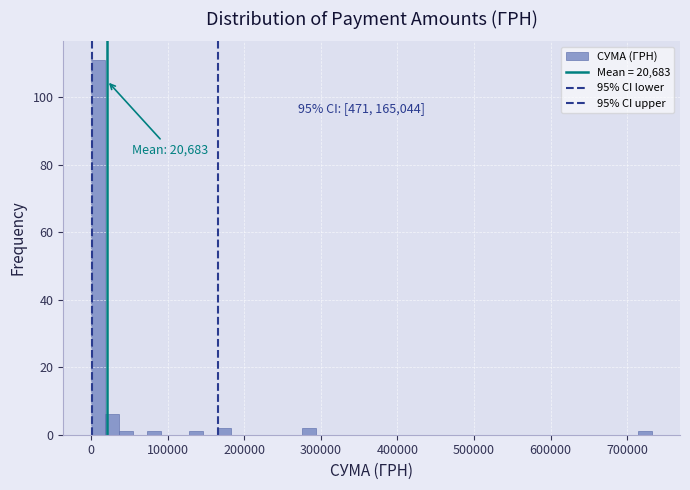

Around what value on the x-axis is the tallest bar? Give the approximate position of its centre, as read against the axis.

10000